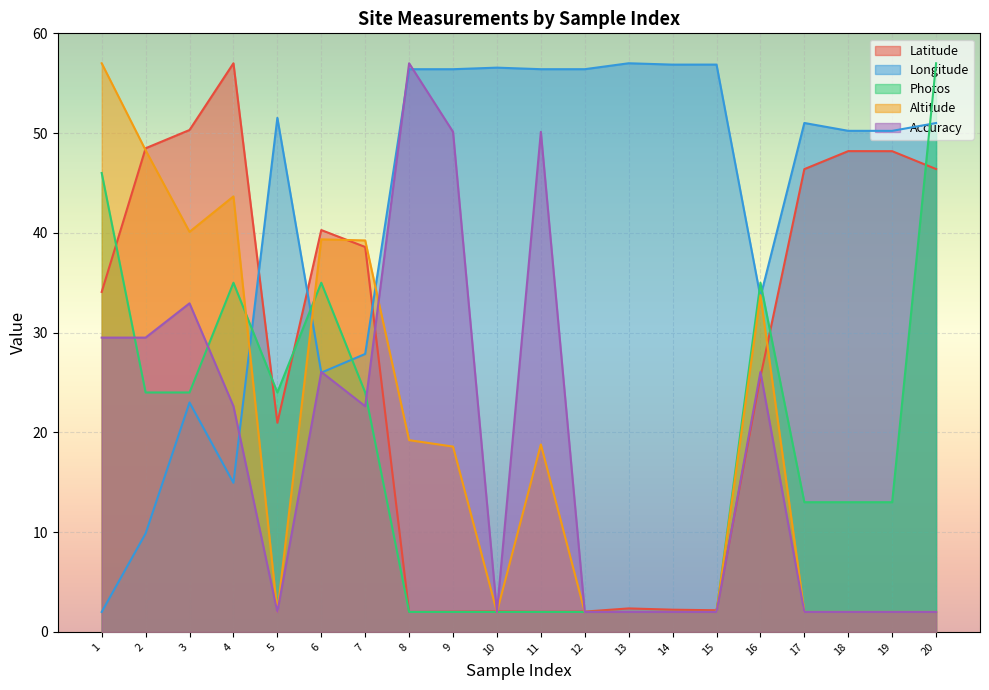

What is the difference between the maximum and second lowest values in the Accuracy series?

55.0